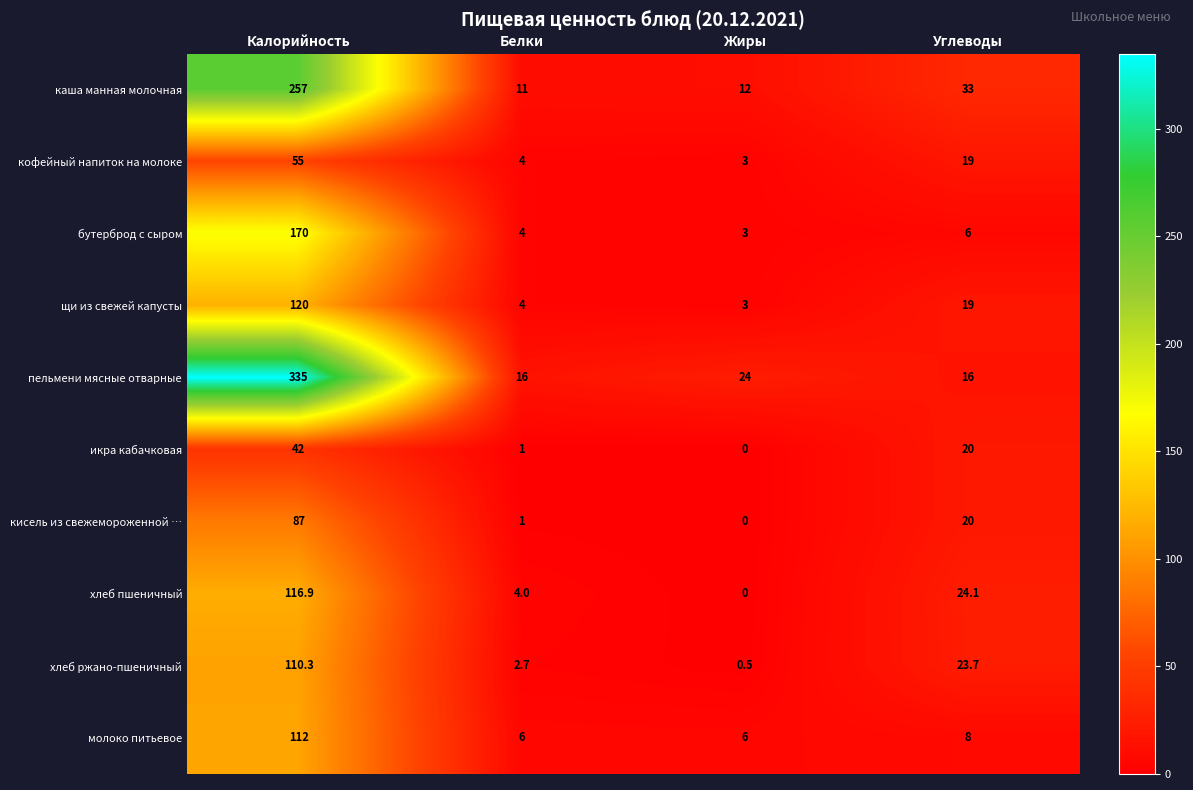

Where is молоко питьевое nearest to the value 59?

Углеводы